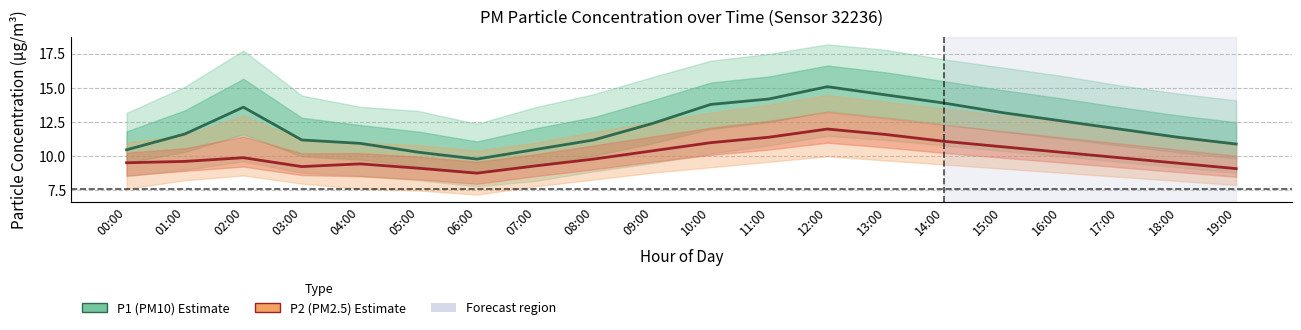

At which label is P1 (PM10) closest to 12?

17:00